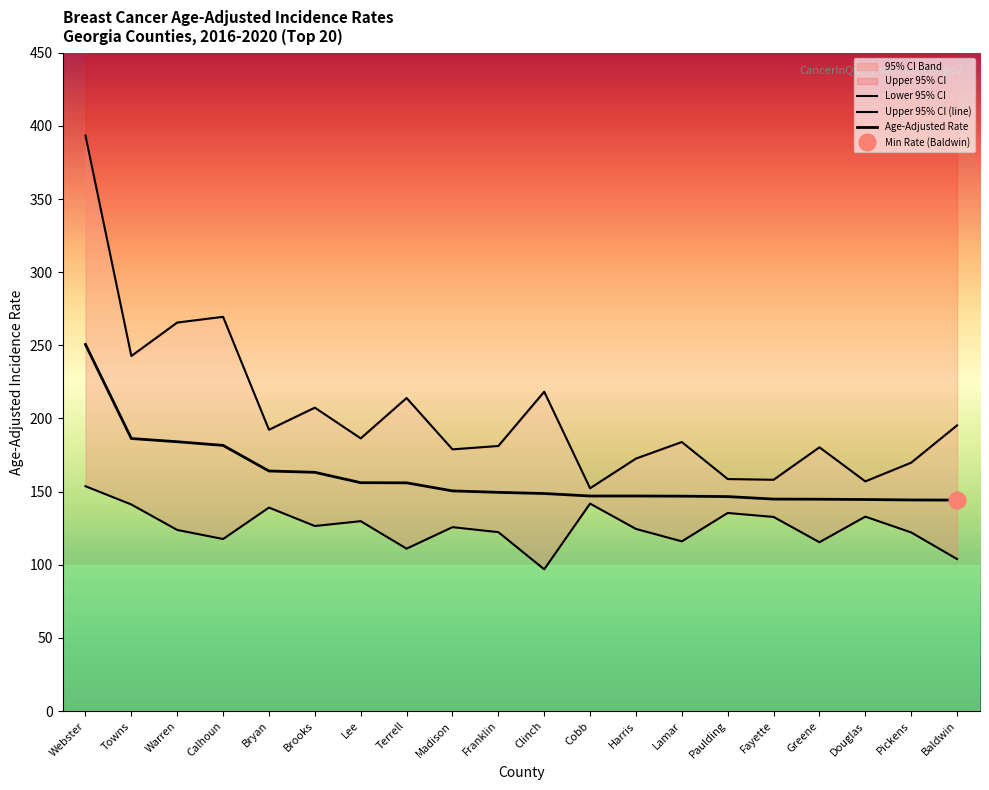

Reading left to right, list all the values displayed in this chart.

Lower 95% CI: Webster=153.7	Towns=141.2	Warren=123.8	Calhoun=117.6	Bryan=139.1	Brooks=126.5	Lee=129.8	Terrell=111.0	Madison=125.7	Franklin=122.3	Clinch=96.9	Cobb=141.8	Harris=124.5	Lamar=116.0	Paulding=135.4	Fayette=132.7	Greene=115.4	Douglas=132.9	Pickens=122.1	Baldwin=103.9
Upper 95% CI (line): Webster=393.4	Towns=242.7	Warren=265.6	Calhoun=269.5	Bryan=192.3	Brooks=207.4	Lee=186.4	Terrell=214.0	Madison=178.9	Franklin=181.2	Clinch=218.3	Cobb=152.3	Harris=172.6	Lamar=183.9	Paulding=158.6	Fayette=158.1	Greene=180.3	Douglas=157.0	Pickens=169.8	Baldwin=195.3
Age-Adjusted Rate: Webster=250.6	Towns=186.3	Warren=184.1	Calhoun=181.6	Bryan=164.1	Brooks=163.2	Lee=156.1	Terrell=156.0	Madison=150.5	Franklin=149.5	Clinch=148.7	Cobb=147.0	Harris=147.0	Lamar=146.9	Paulding=146.6	Fayette=144.9	Greene=144.8	Douglas=144.6	Pickens=144.3	Baldwin=144.2